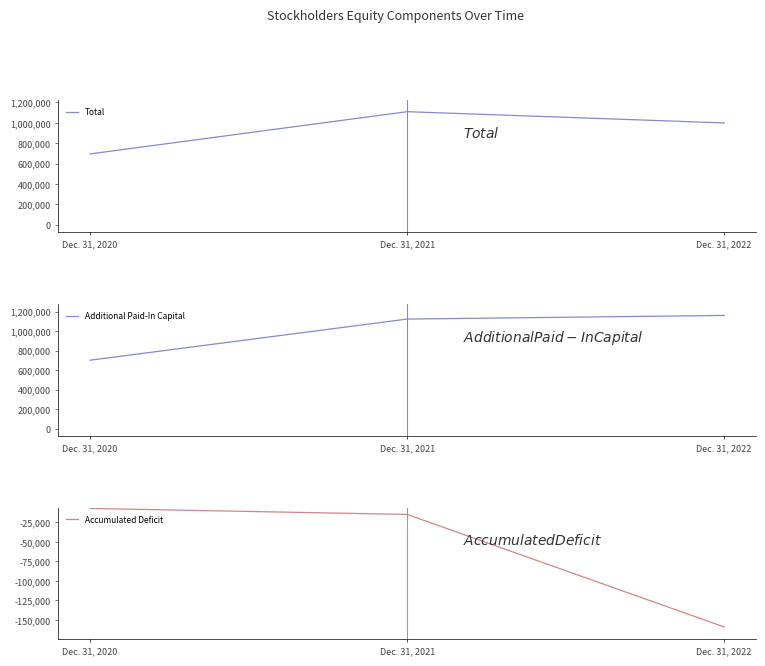

What is the average value of the Total series?

933531